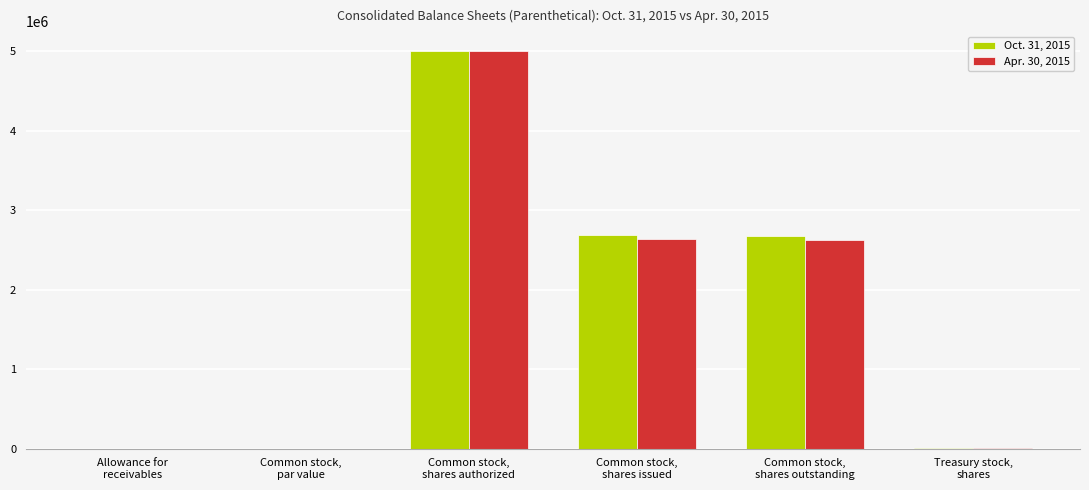

What is the highest value of the Apr. 30, 2015 series?

5000000.0